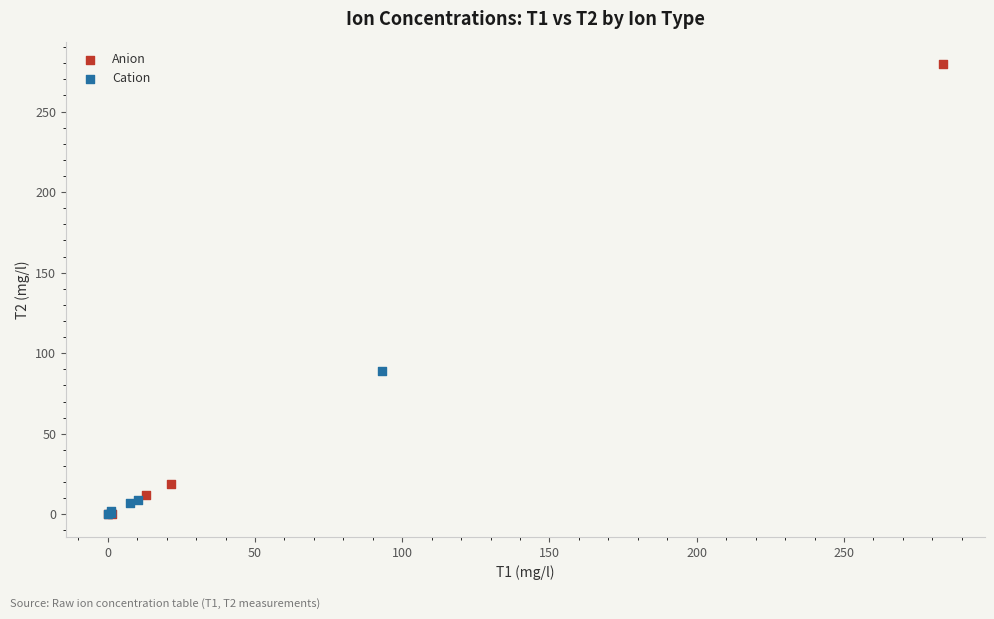

Which series contains the highest Y value?

Anion